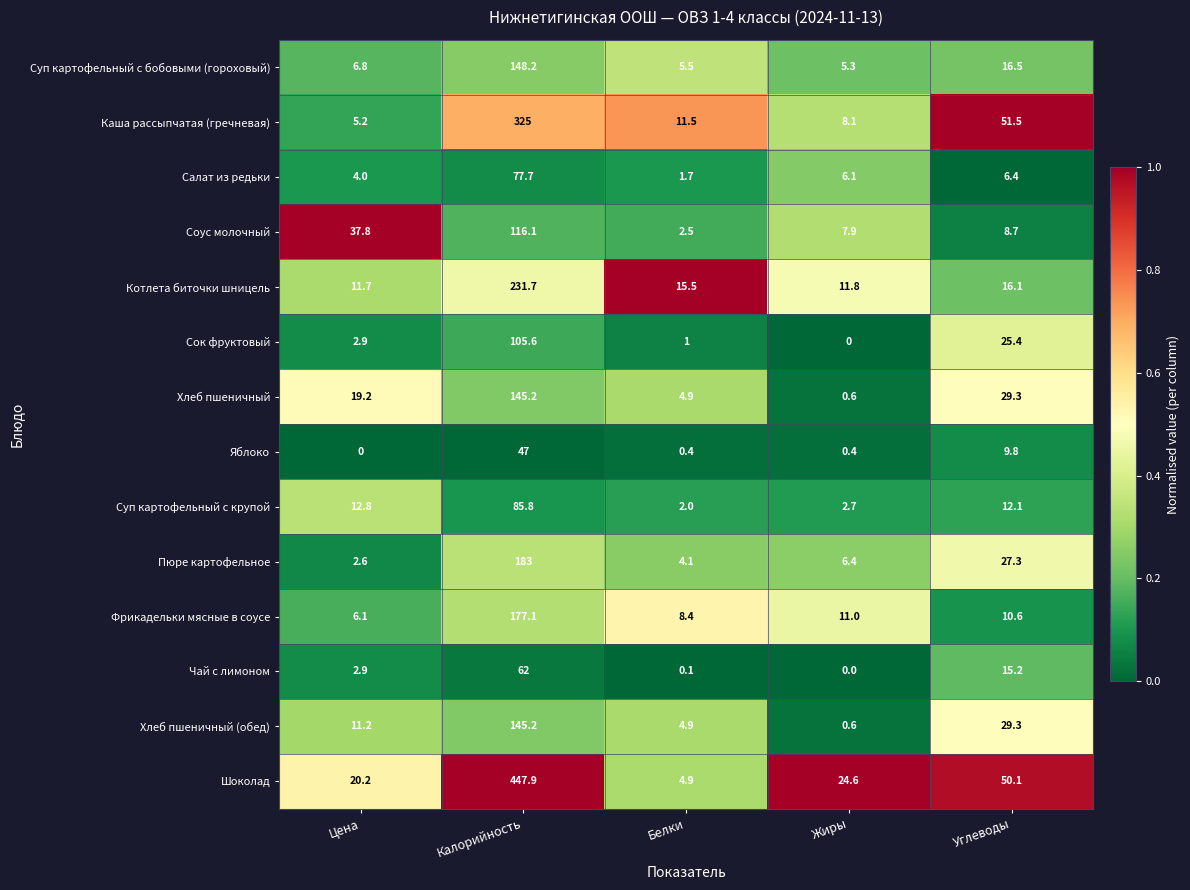

What is the maximum value shown in the chart?

447.9